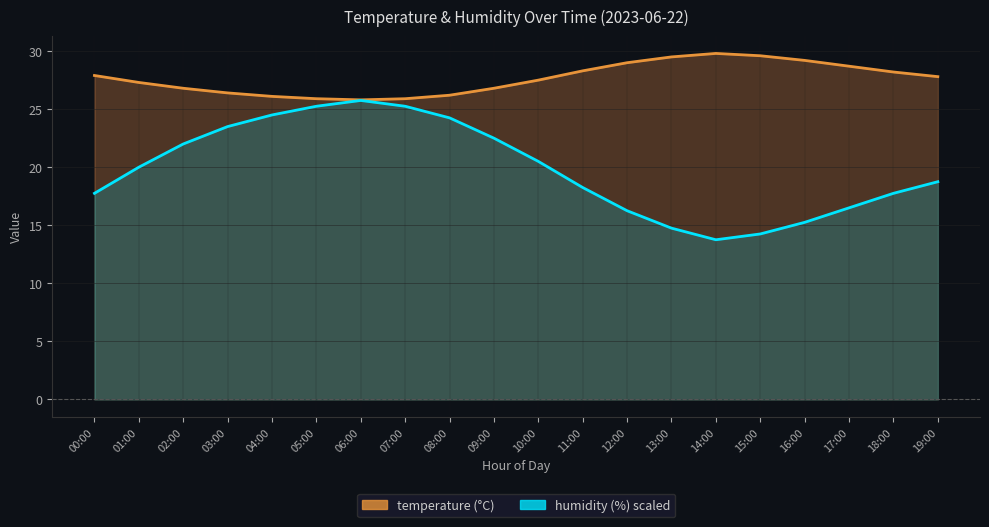

How many categories are shown in the chart?

20